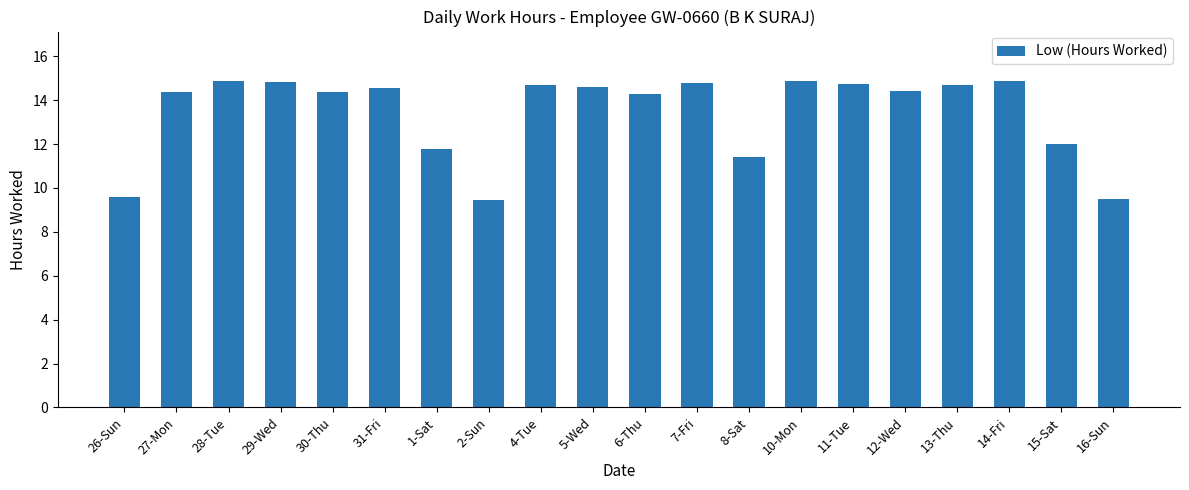

How many data points does each series have?

20